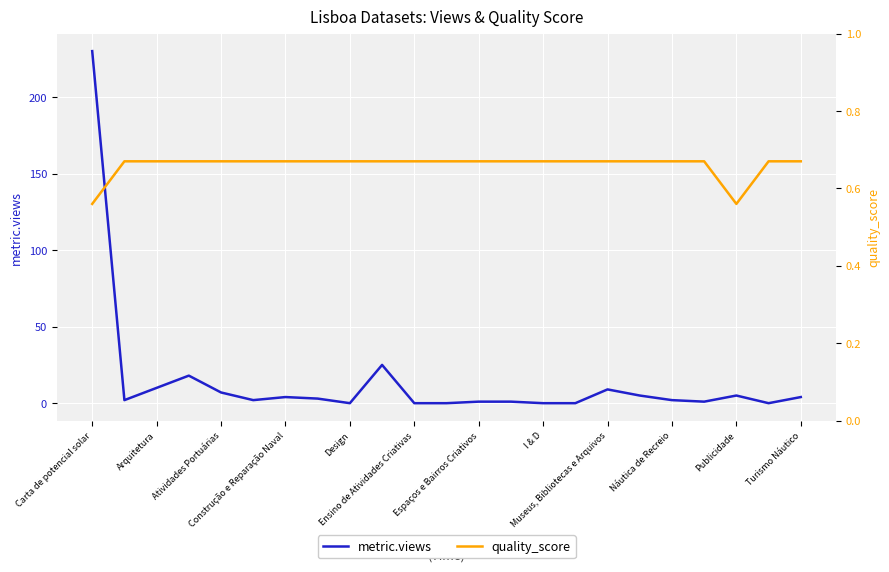

What is the difference between the highest and lowest values at 19?

0.3